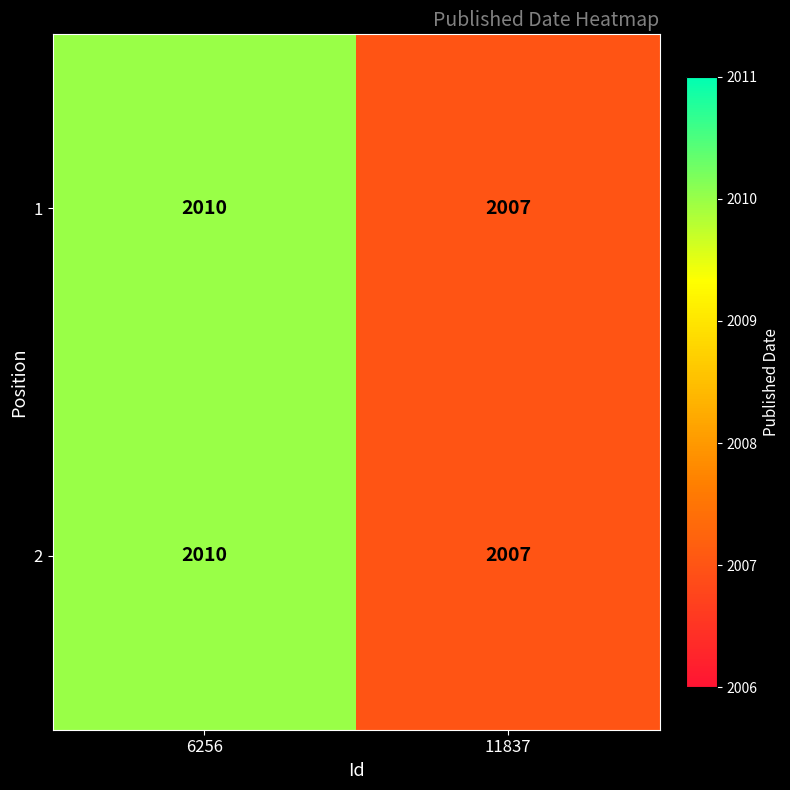

Is the value of 2 at 11837 greater than the value of 1 at 6256?

No